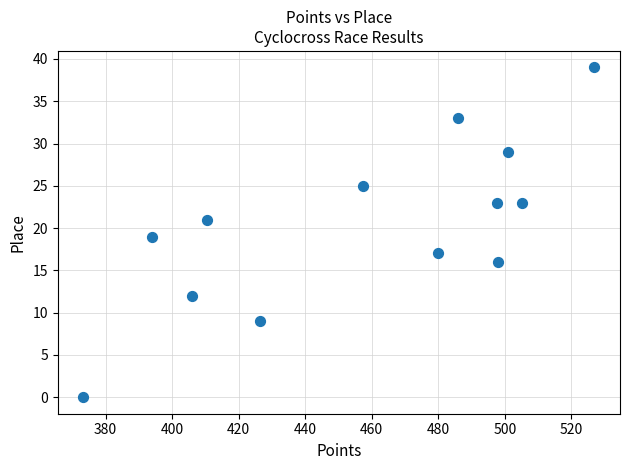

What is the range of Y values (max minus min)?

39